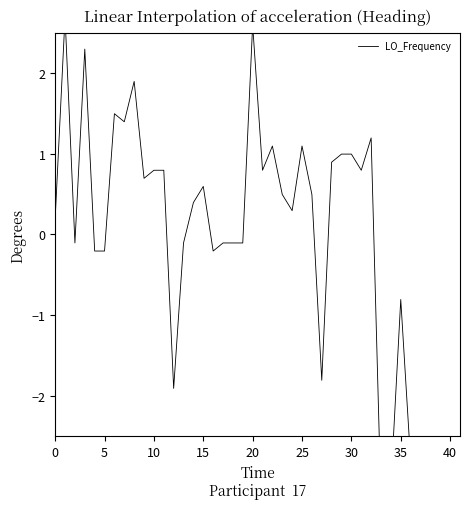

Between 32 and 16, which is larger?

32